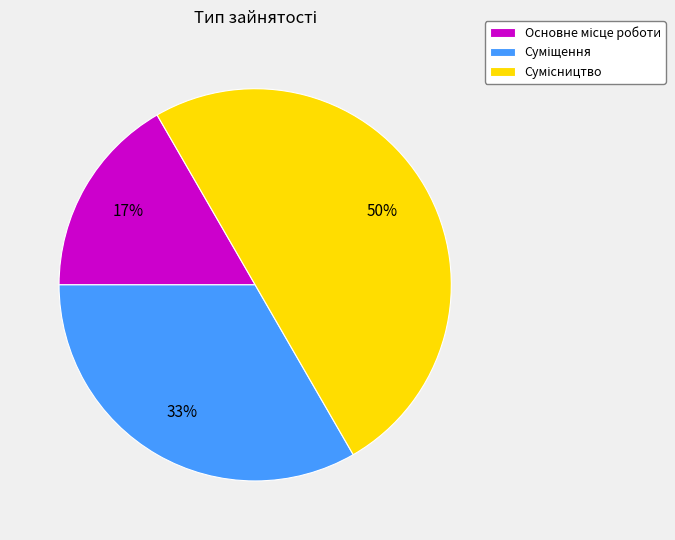

To the nearest percent, what is the average slice percentage?

33%